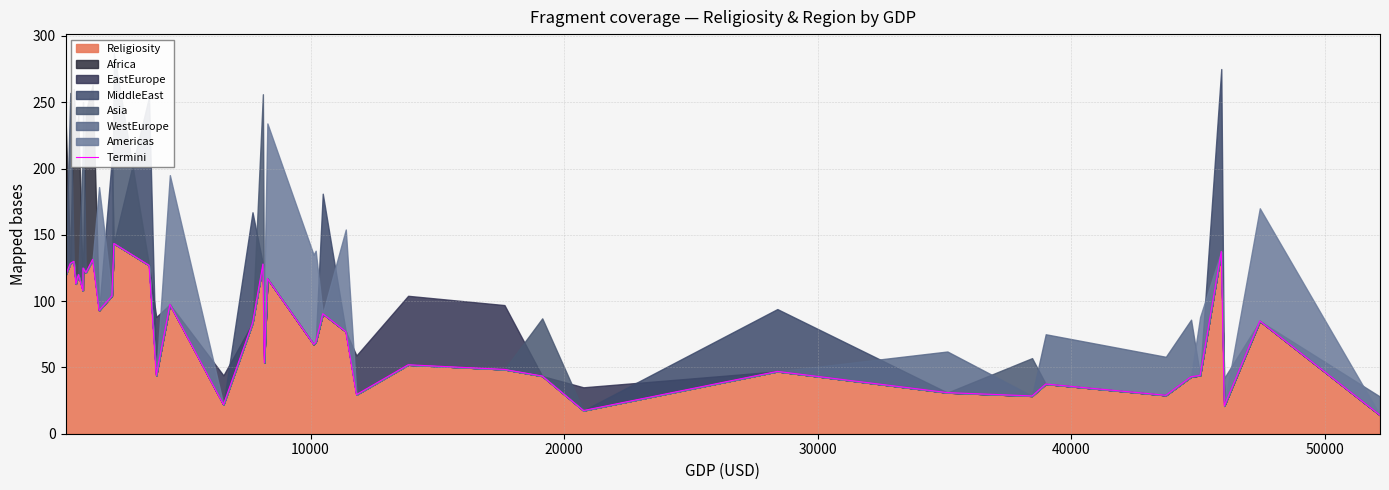

True or false: there are more than 1 points higher than both neighbors.

True